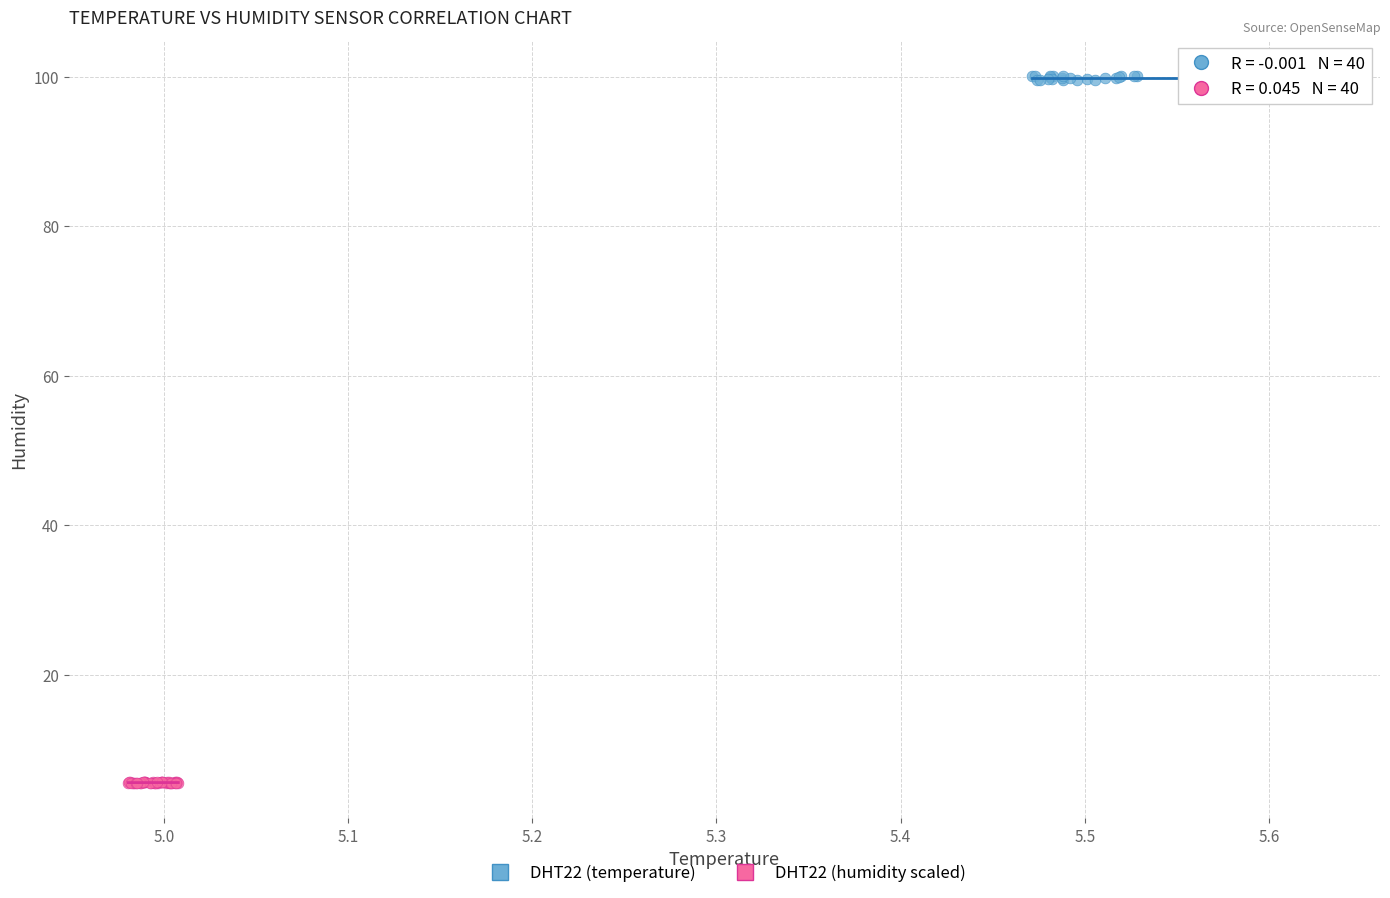

Which series contains the lowest Y value?

DHT22 (humidity scaled)